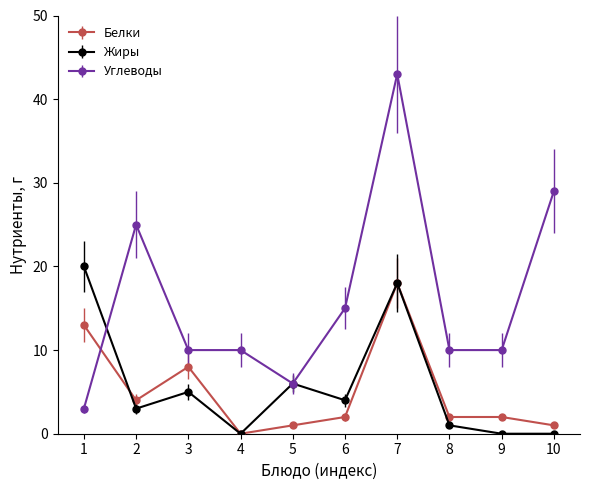

Reading left to right, transcribe all the data shown in this chart.

Белки: 13	4	8	0	1	2	18	2	2	1
Жиры: 20	3	5	0	6	4	18	1	0	0
Углеводы: 3	25	10	10	6	15	43	10	10	29